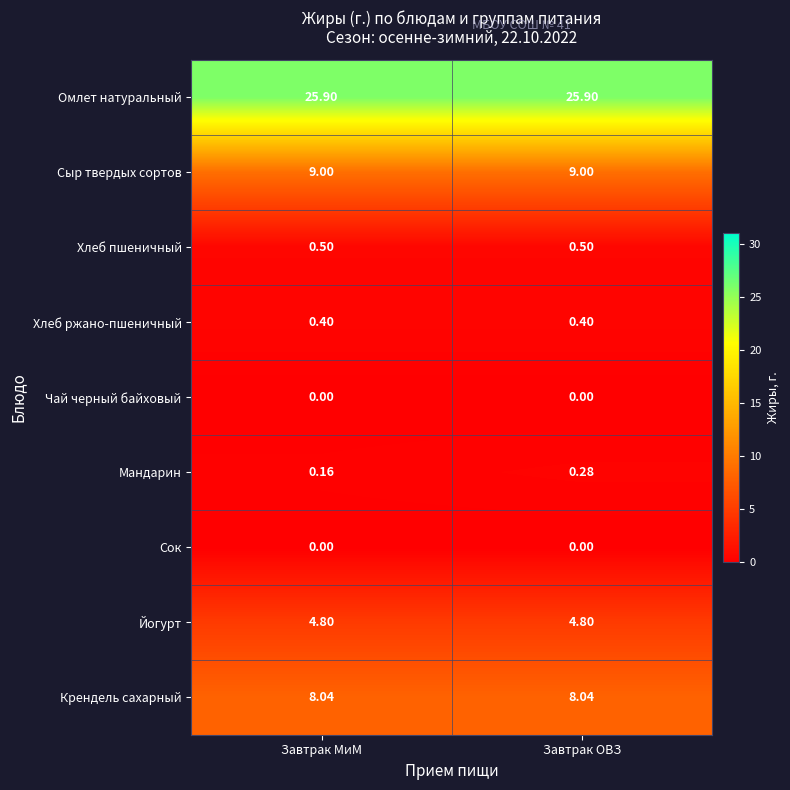

Between Завтрак МиМ and Завтрак ОВЗ, which series saw the biggest shift?

Мандарин